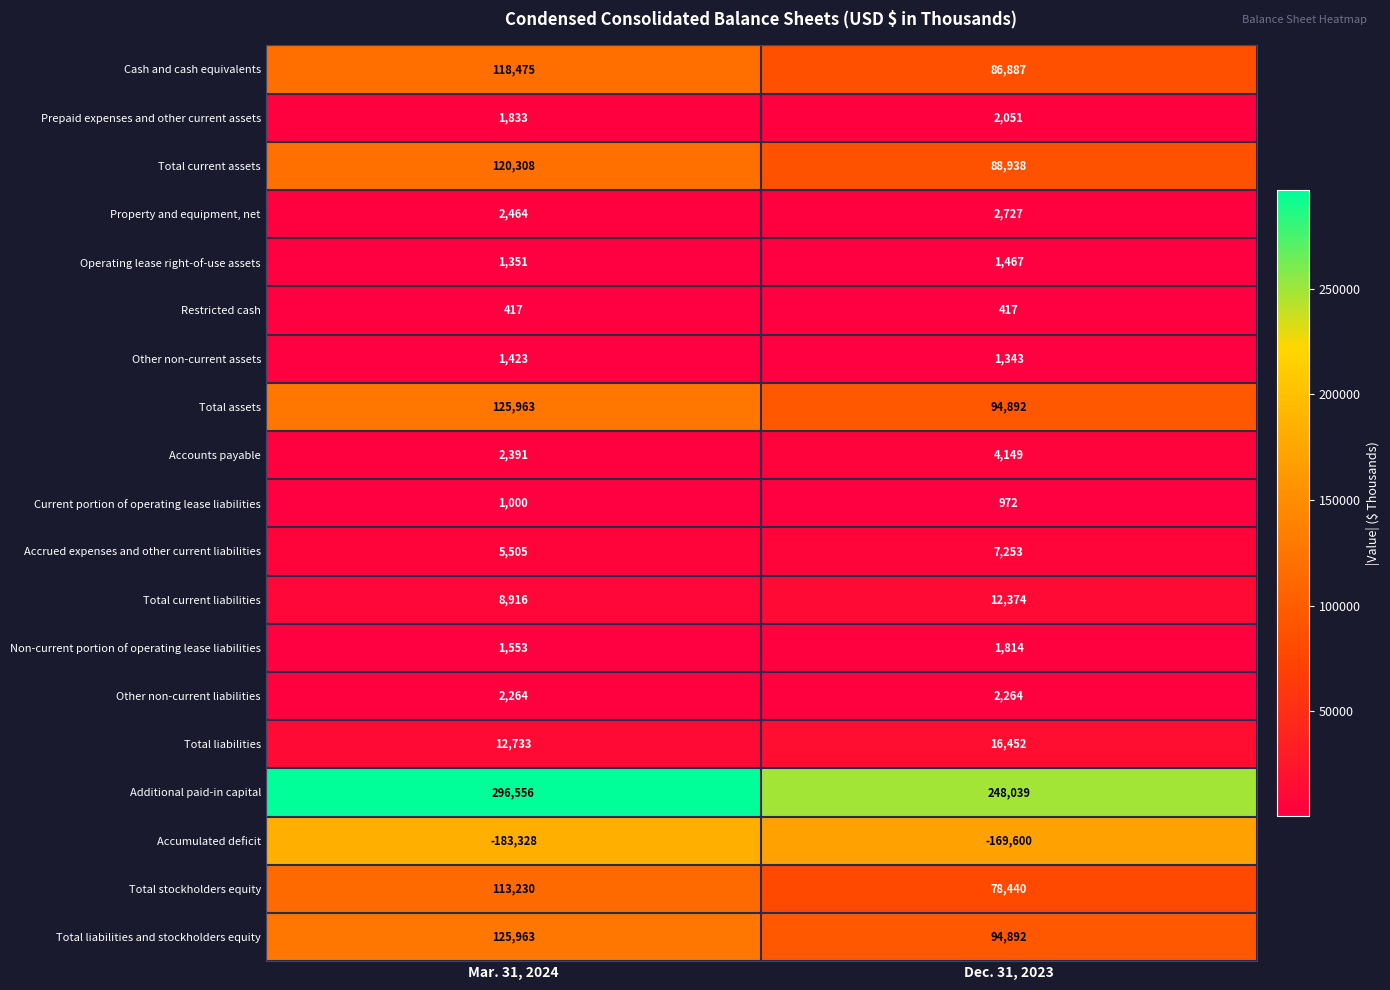

What is the sum of all Restricted cash values?

834